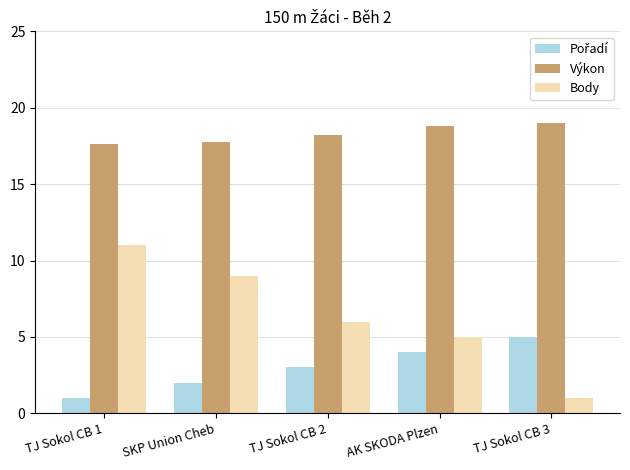

What is the difference between the Body values at TJ Sokol CB 3 and TJ Sokol CB 1?

10.0